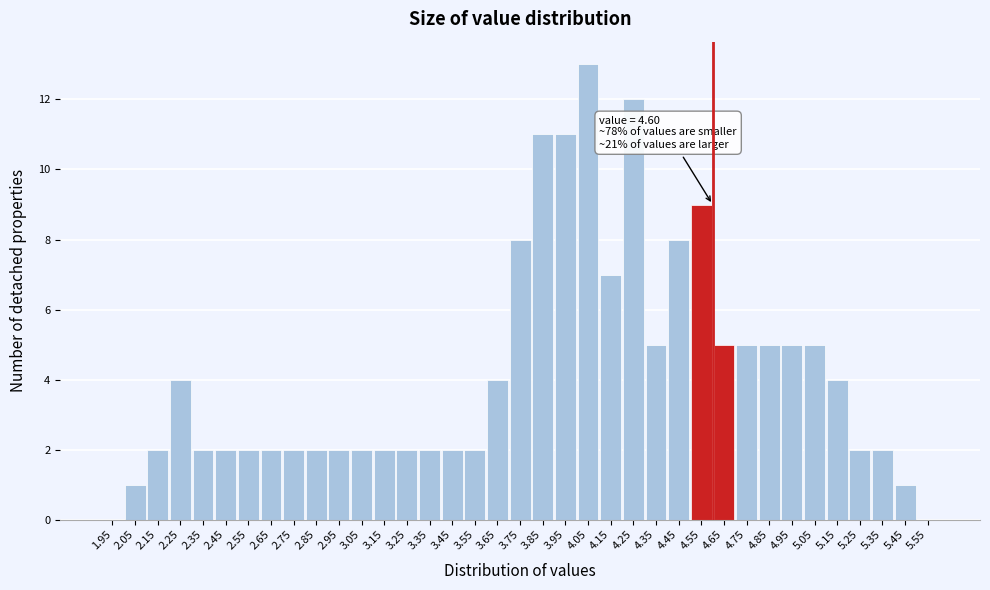

Over which range of the x-axis is the bar tallest?

4.0 to 4.1